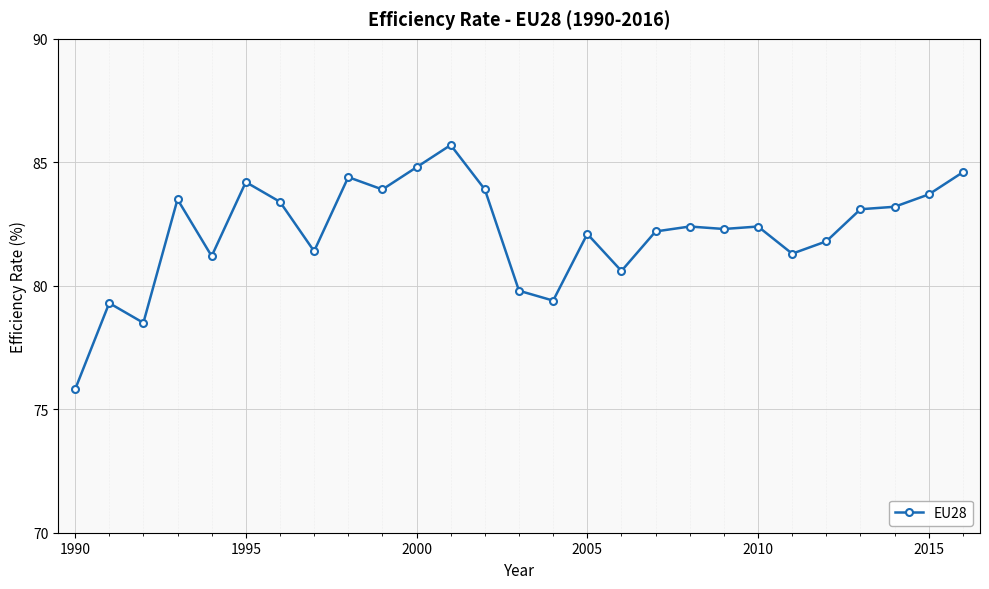

Reading right to left, transcribe all the data shown in this chart.

84.6	83.7	83.2	83.1	81.8	81.3	82.4	82.3	82.4	82.2	80.6	82.1	79.4	79.8	83.9	85.7	84.8	83.9	84.4	81.4	83.4	84.2	81.2	83.5	78.5	79.3	75.8